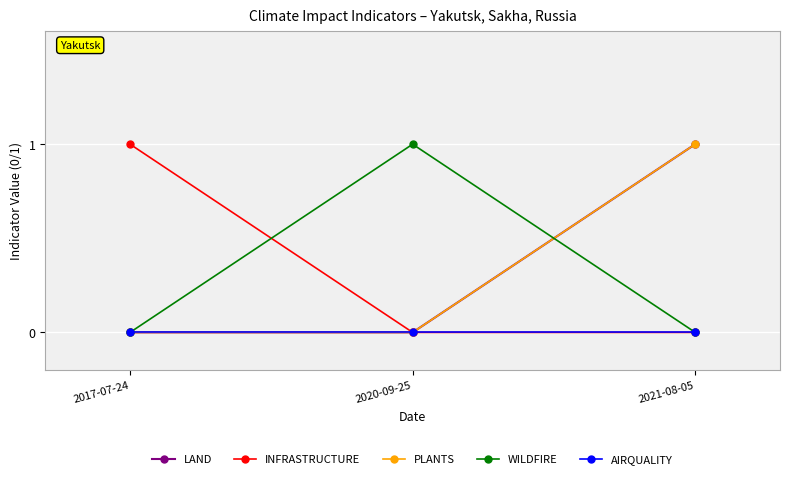

True or false: PLANTS has a value of 0 at 2017-07-24.

False